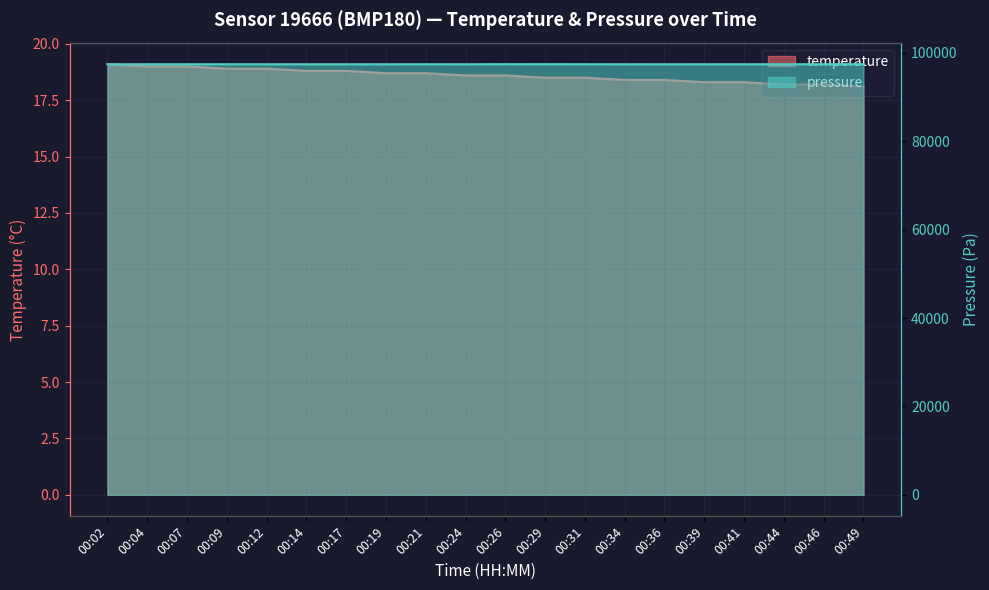

At which label is temperature closest to 18?

00:49